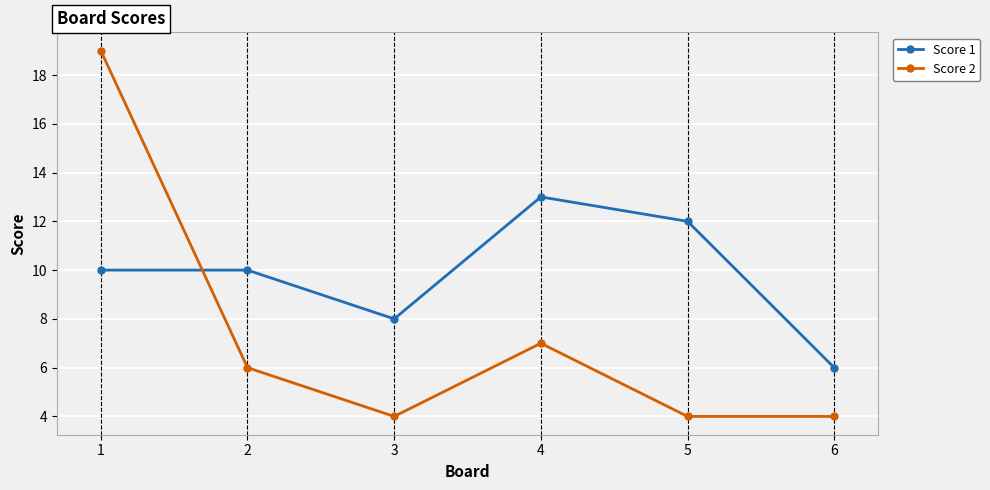

Which category has the highest value in the Score 1 series?

4